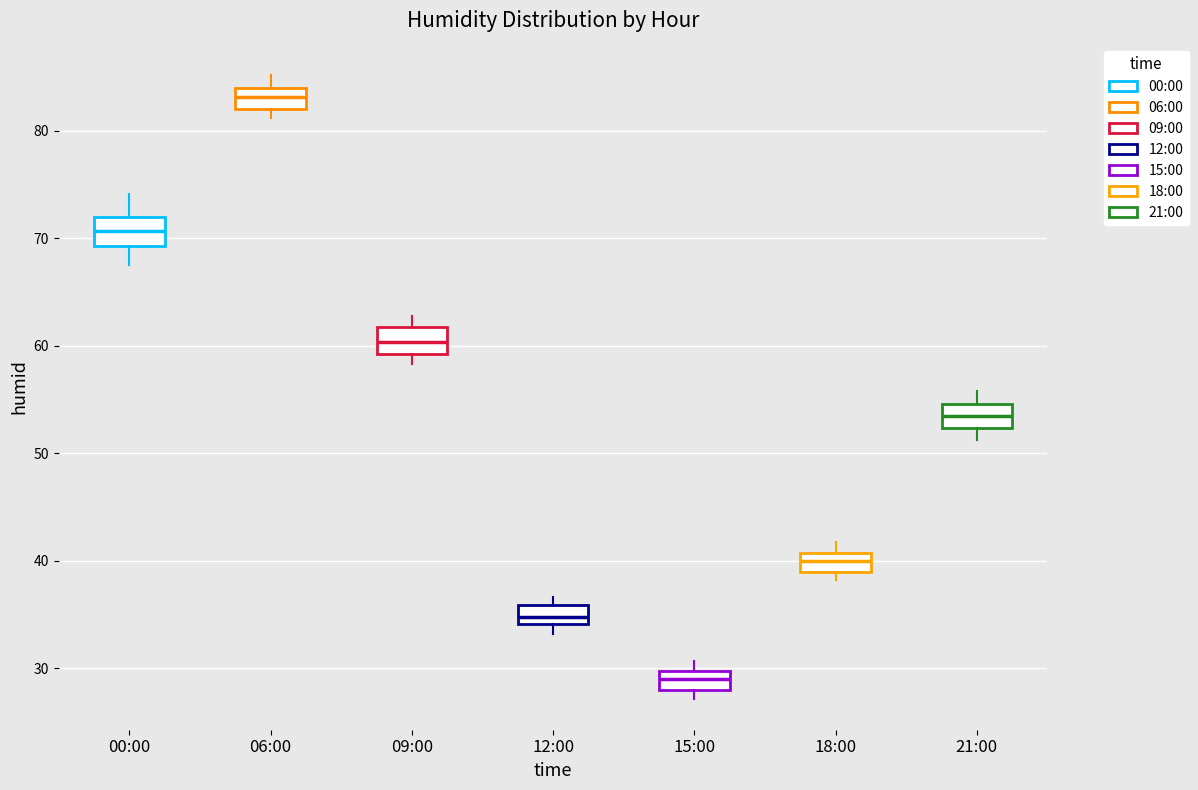

Which box has the highest median line?

06:00